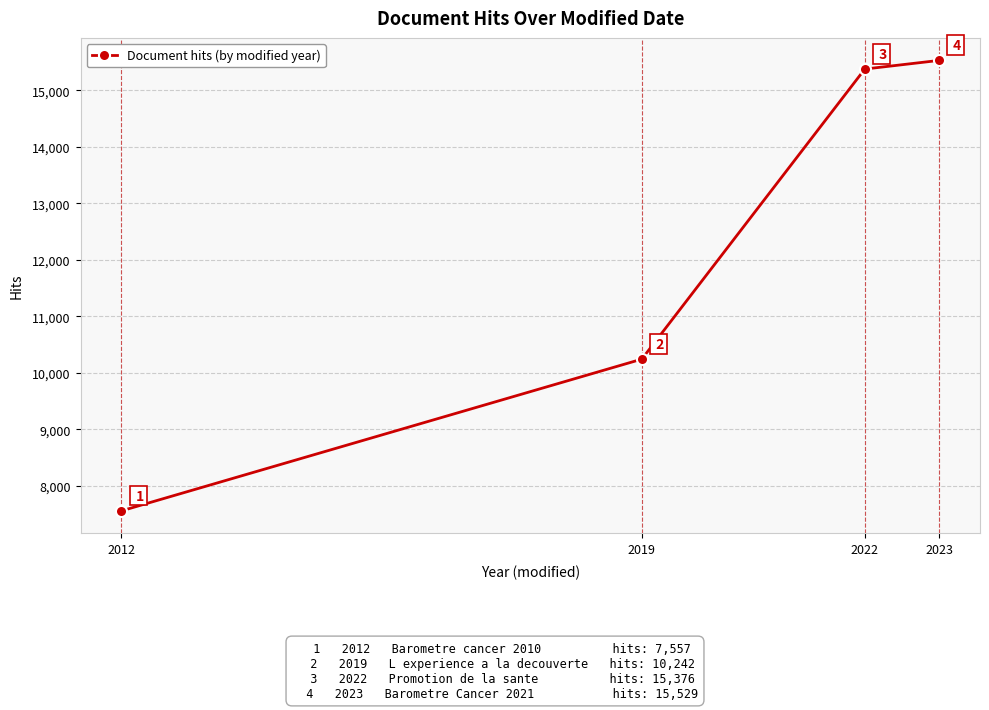

What is the average value?

12176